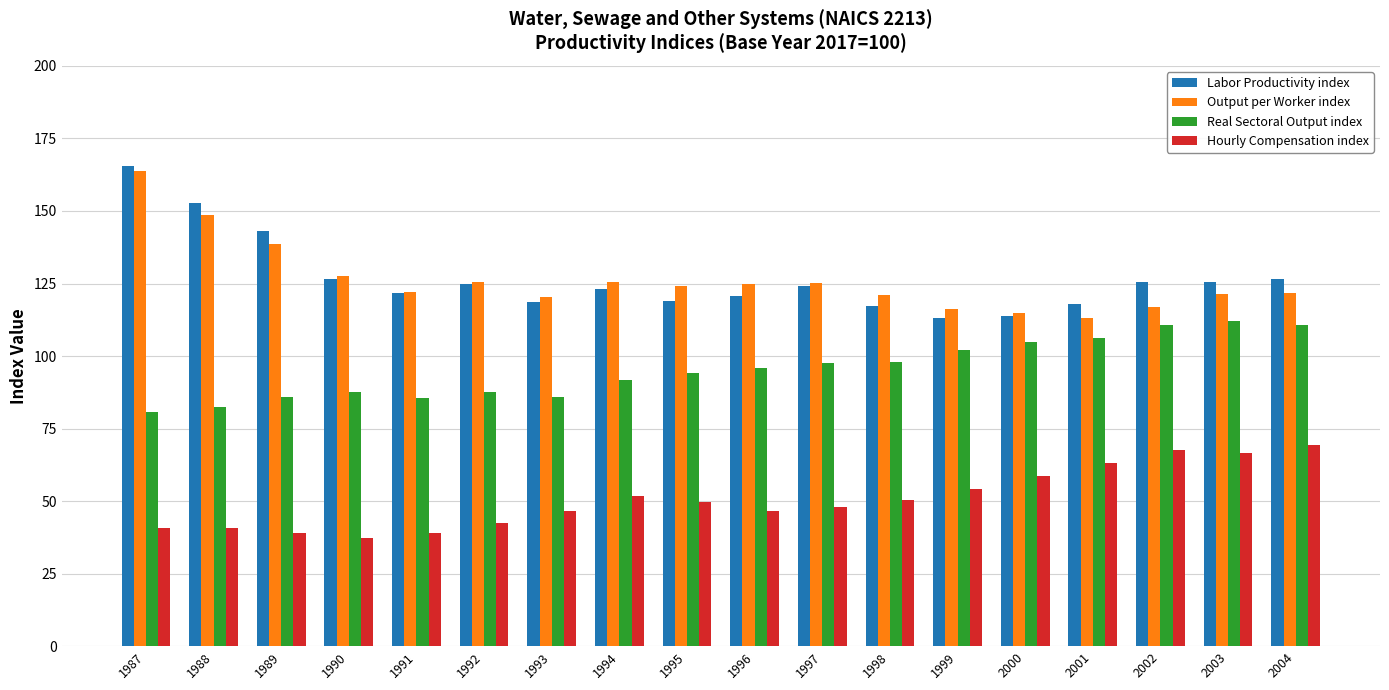

How many bars are there in each group?

4